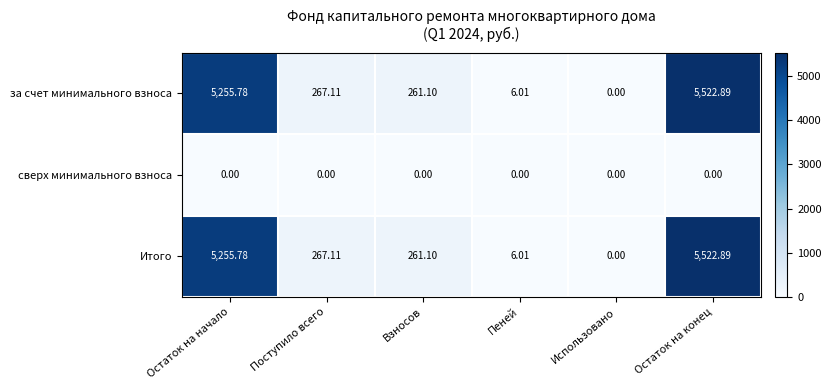

List the labels in order of за счет минимального взноса value, smallest first.

Использовано, Пеней, Взносов, Поступило всего, Остаток на начало, Остаток на конец